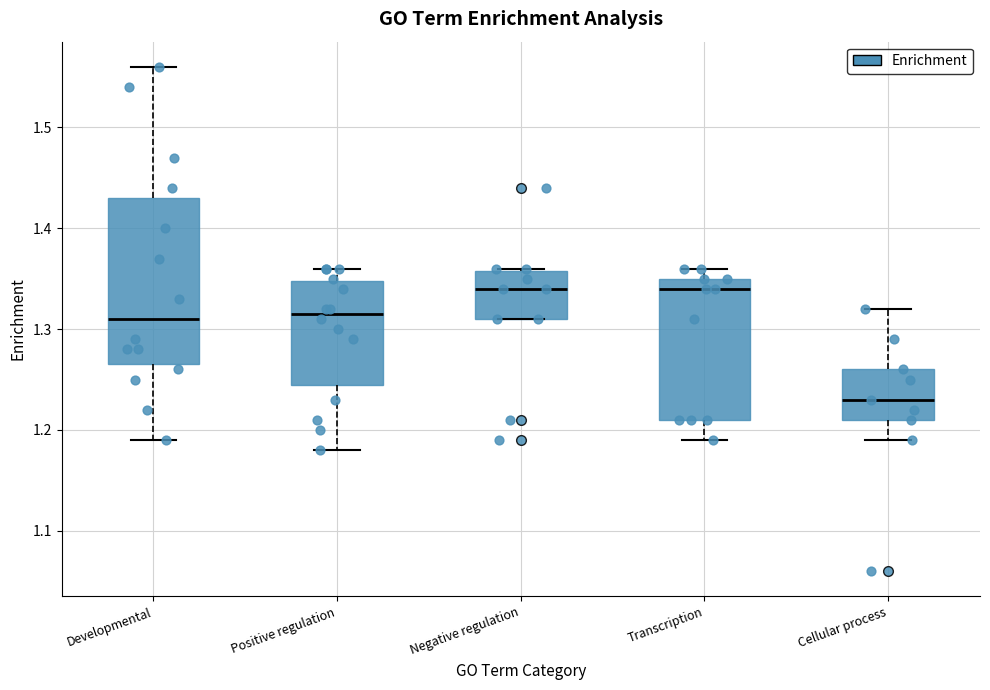

Reading left to right, read every box against the y-axis: the position of its median line, the range the box covers, and the ends of its whiskers. The values are not printed on the chart, so give them approximately, as read against the axis.

Developmental: median 1.31, box 1.27 to 1.43, whiskers 1.19 to 1.56
Positive regulation: median 1.32, box 1.25 to 1.35, whiskers 1.18 to 1.36
Negative regulation: median 1.34, box 1.31 to 1.36, whiskers 1.31 to 1.36
Transcription: median 1.34, box 1.21 to 1.35, whiskers 1.19 to 1.36
Cellular process: median 1.23, box 1.21 to 1.26, whiskers 1.19 to 1.32